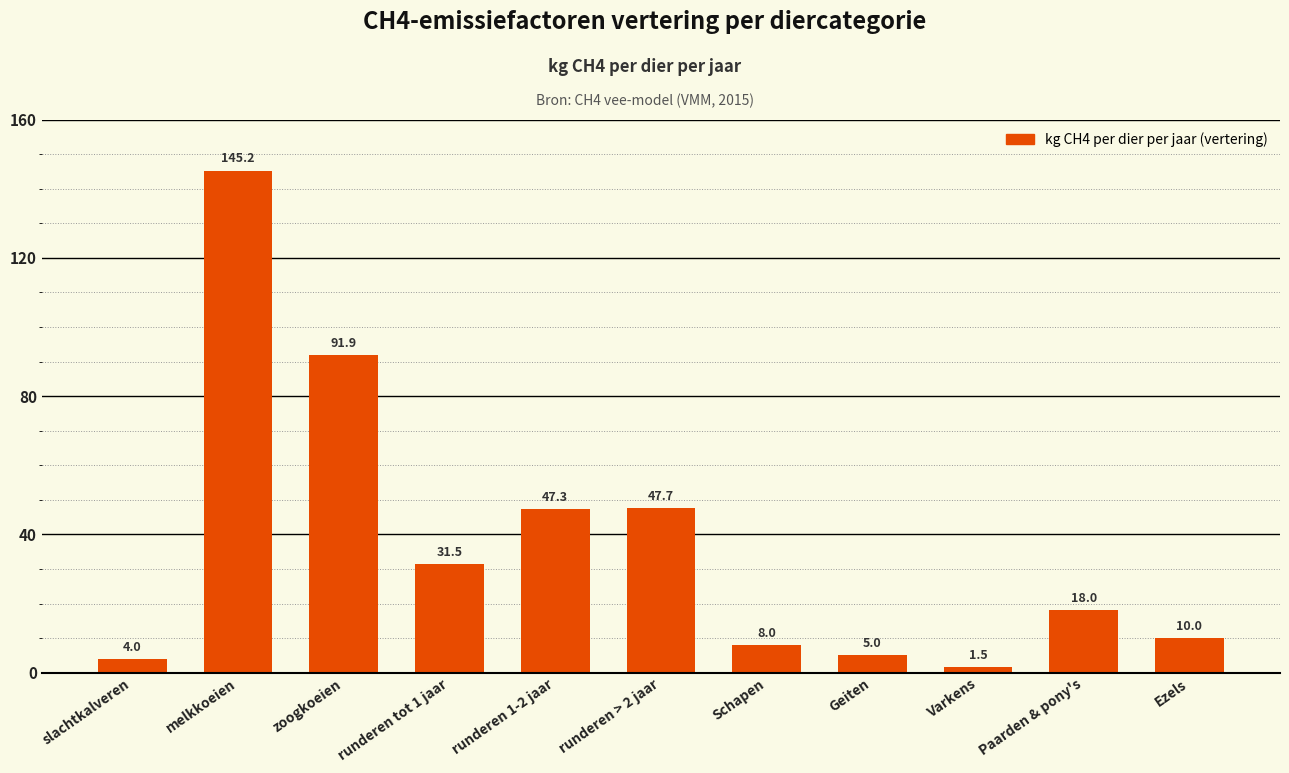

Between Geiten and runderen tot 1 jaar, which is larger?

runderen tot 1 jaar